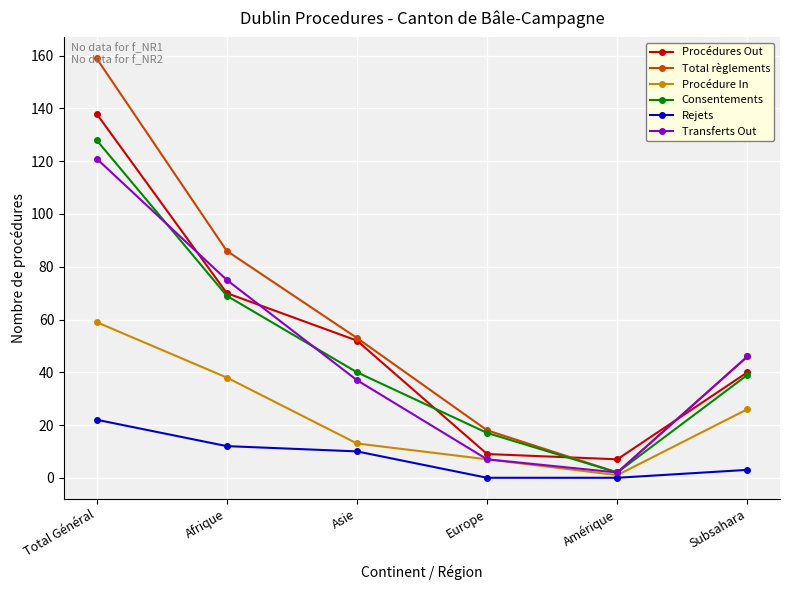

Which category has the highest value in the Procédures Out series?

Total Général